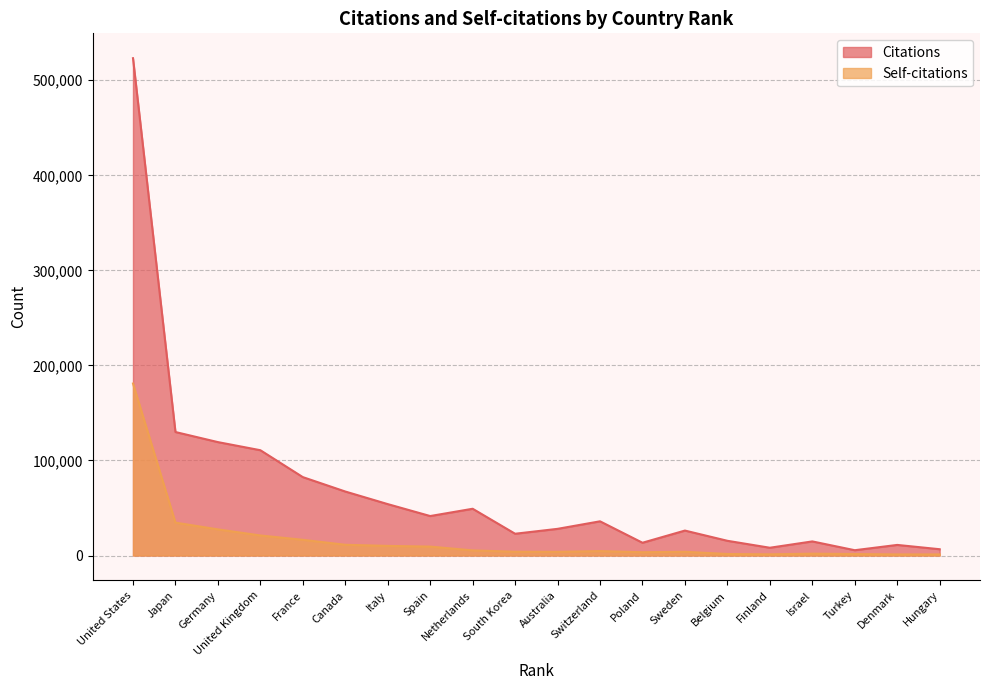

Read the Citations value at Switzerland.

35974